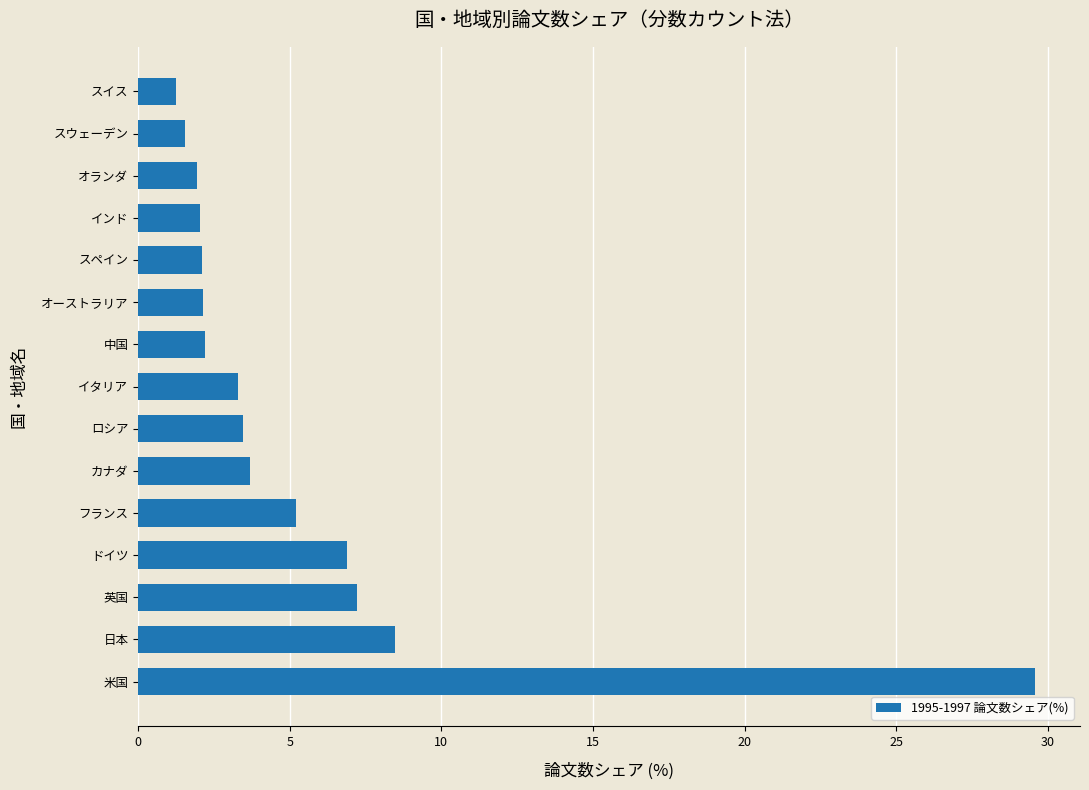

The value at スペイン is 2.1. True or false?

True